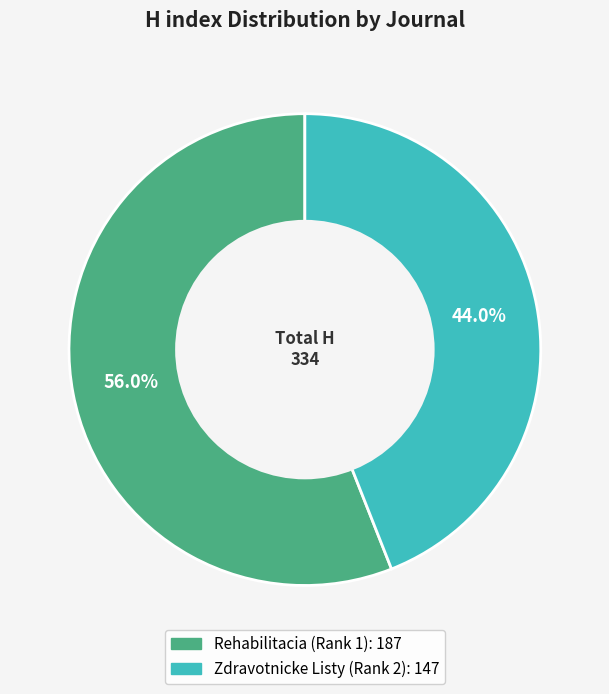

Is Rehabilitacia (Rank 1) the majority of the pie?

Yes